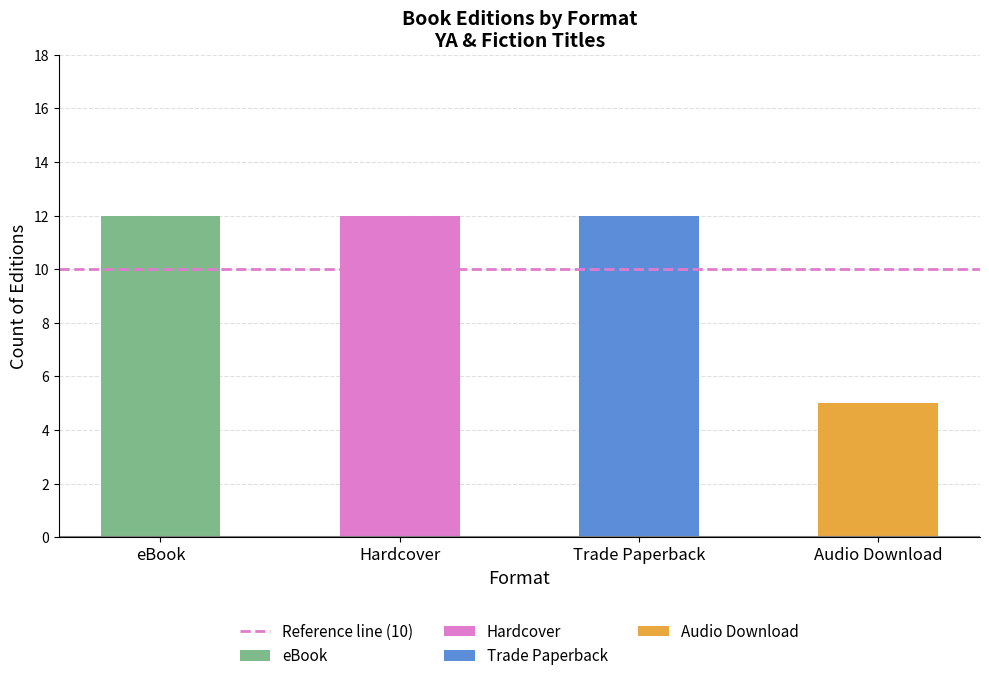

Approximately how many times larger is the value at Trade Paperback compared to Audio Download?

2.4